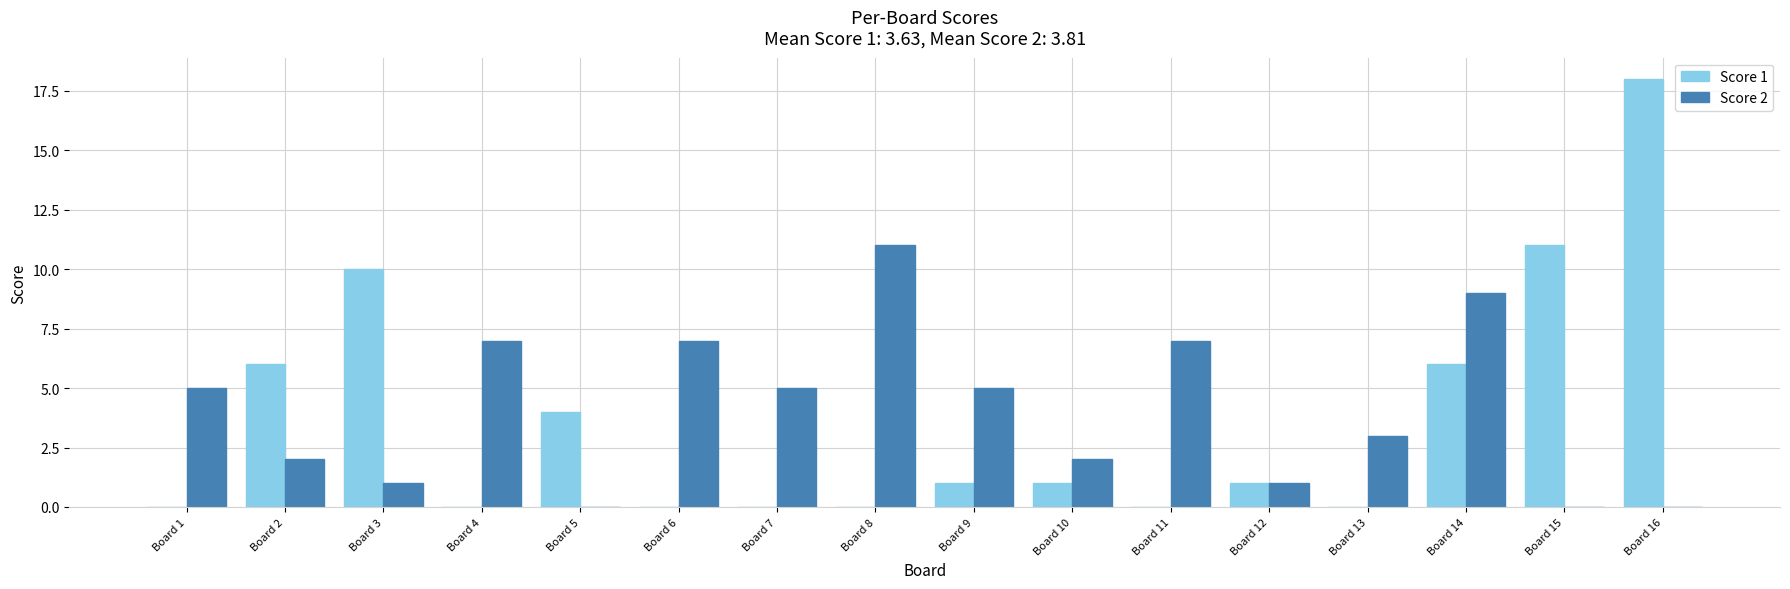

True or false: Score 1 has a value of 0 at Board 13.

True